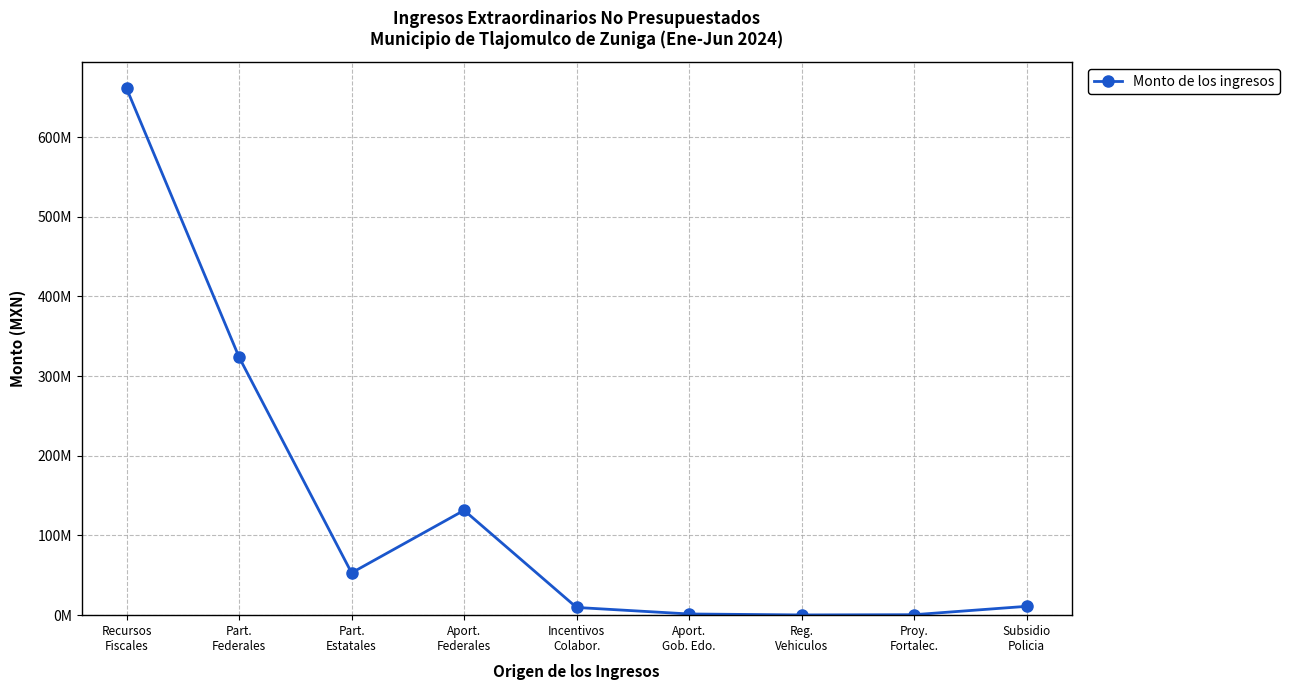

What is the ratio of the value at Part.
Federales to the value at Aport.
Gob. Edo.?

215.8